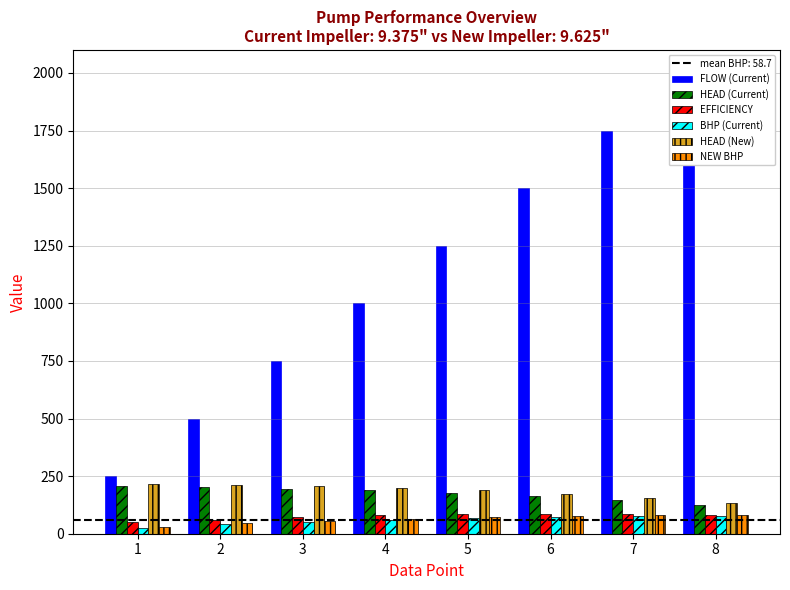

Rank the series at 5 from highest to lowest value.

FLOW (Current), HEAD (New), HEAD (Current), EFFICIENCY, NEW BHP, BHP (Current)